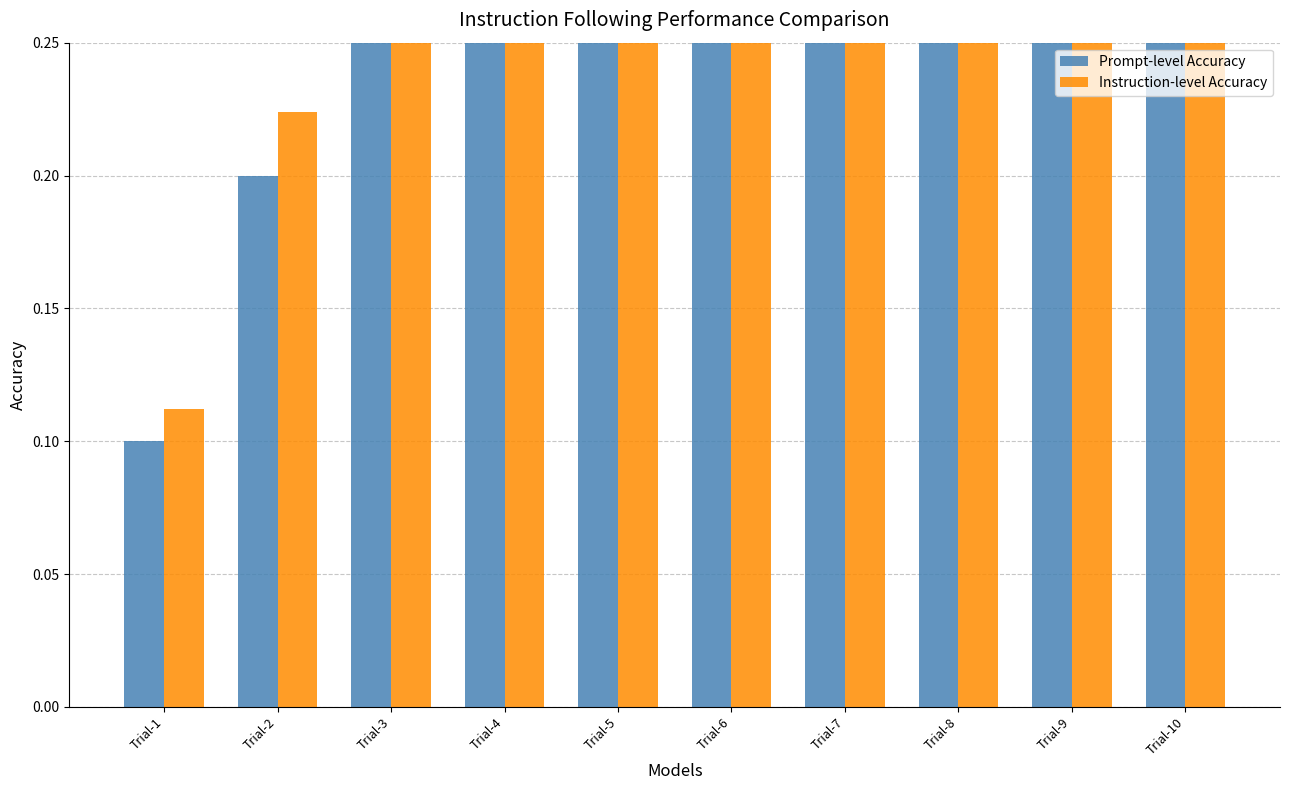

What is the sum of all Prompt-level Accuracy values?

5.5